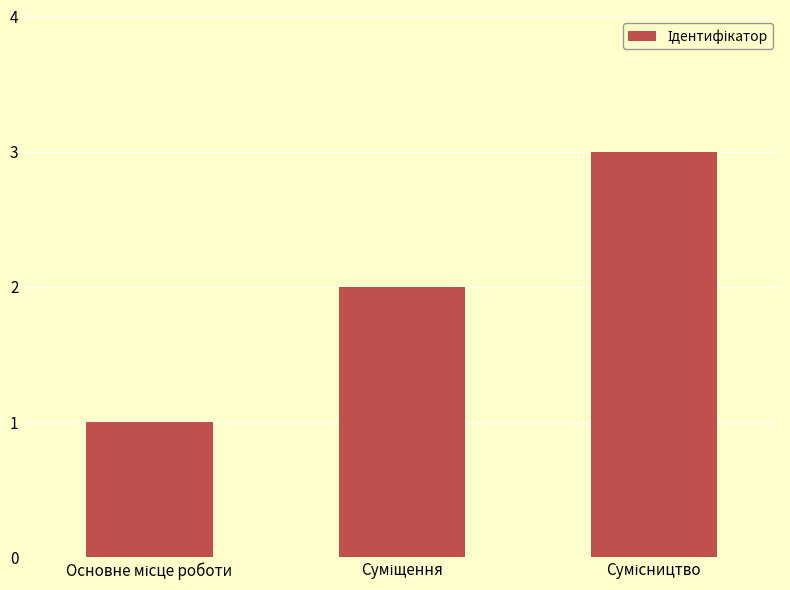

What is the minimum value shown in the chart?

1